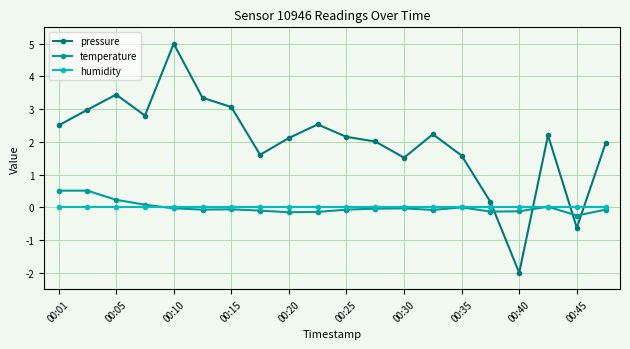

Which series has the widest spread of values?

pressure